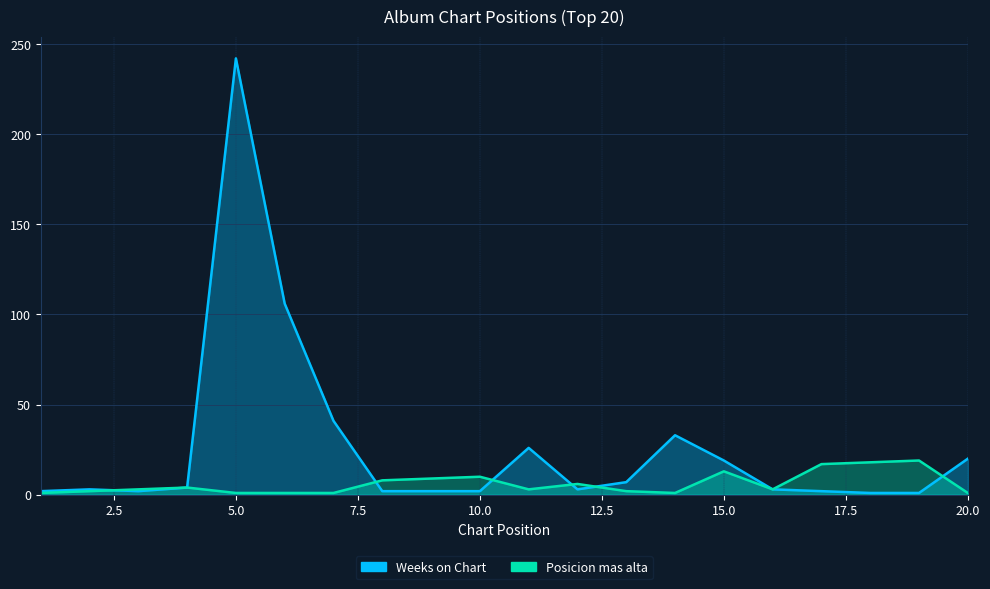

What is the value of the Weeks on Chart point at the 12th from the left?

3